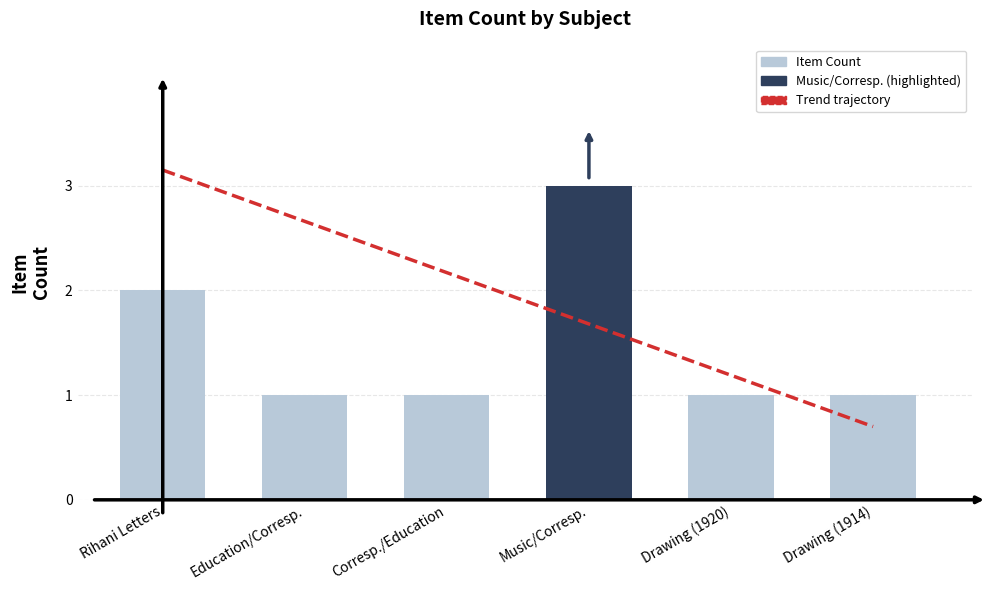

What is the difference between the Item Count values at Rihani Letters and Corresp./Education?

1.0